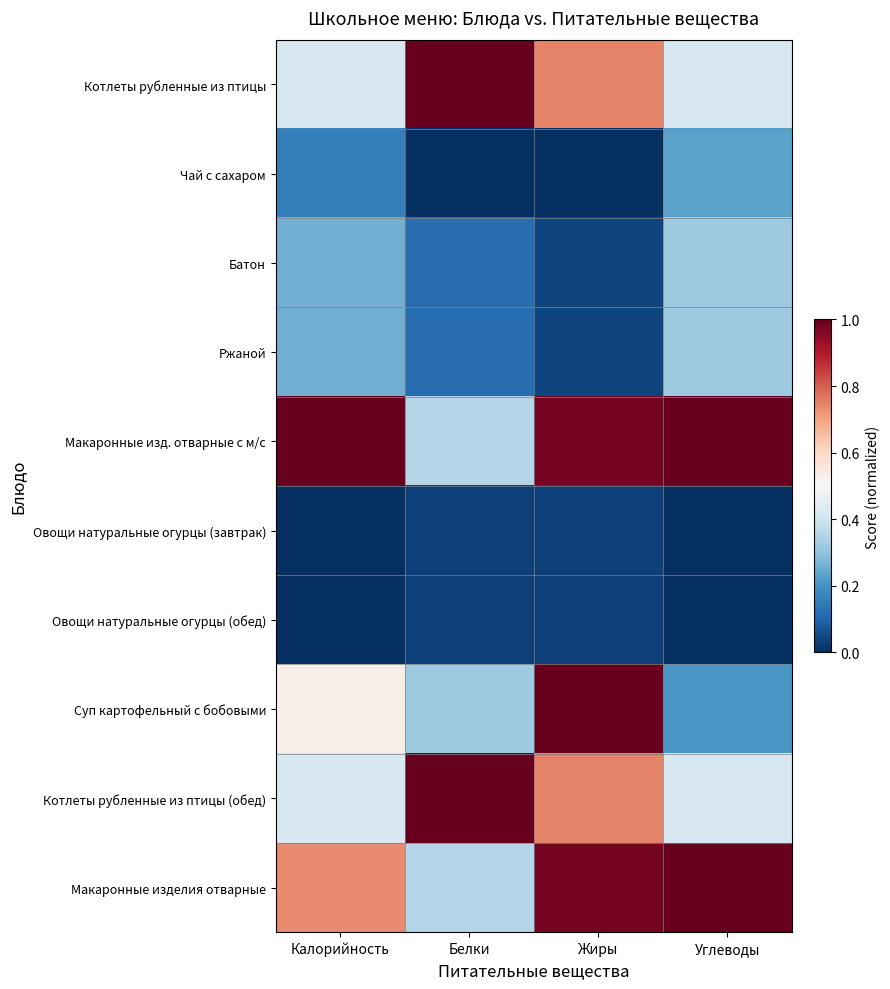

What is the spread (max minus min) of values at Белки?

1.0